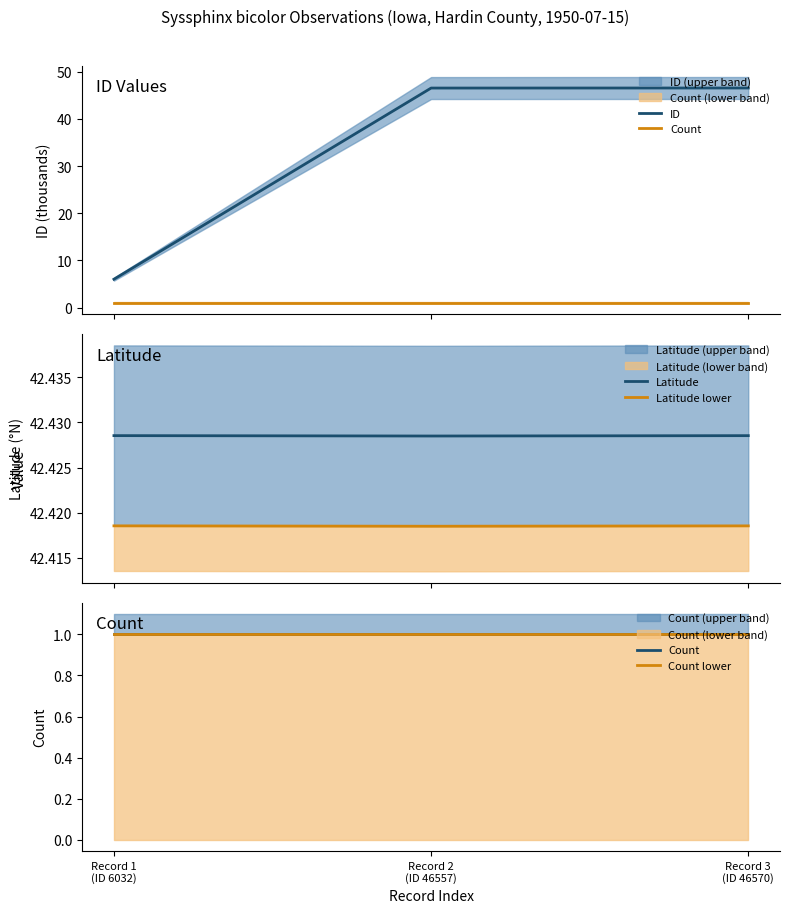

What is the label of the 2nd point from the left?

Record 2
(ID 46557)